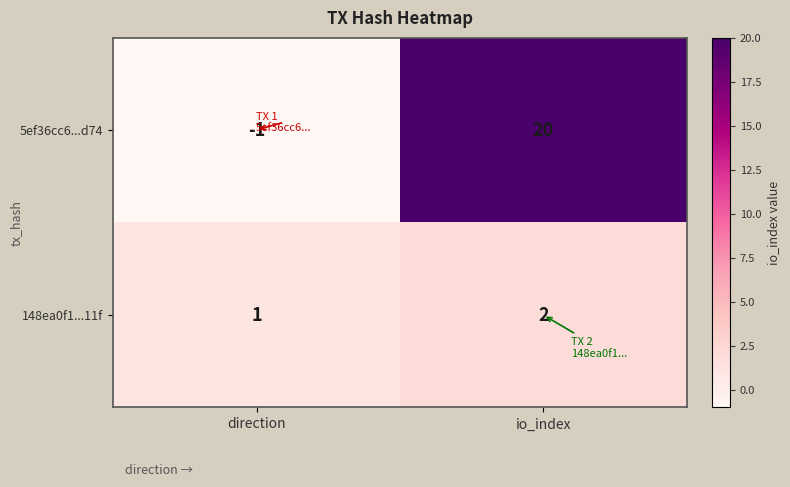

What is the approximate value of 5ef36cc6...d74 at io_index, to the nearest 5?

20